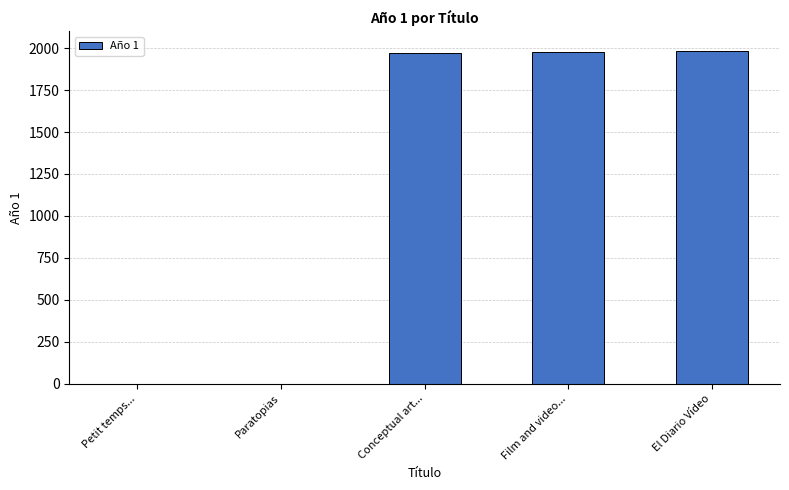

What is the maximum value shown in the chart?

1982